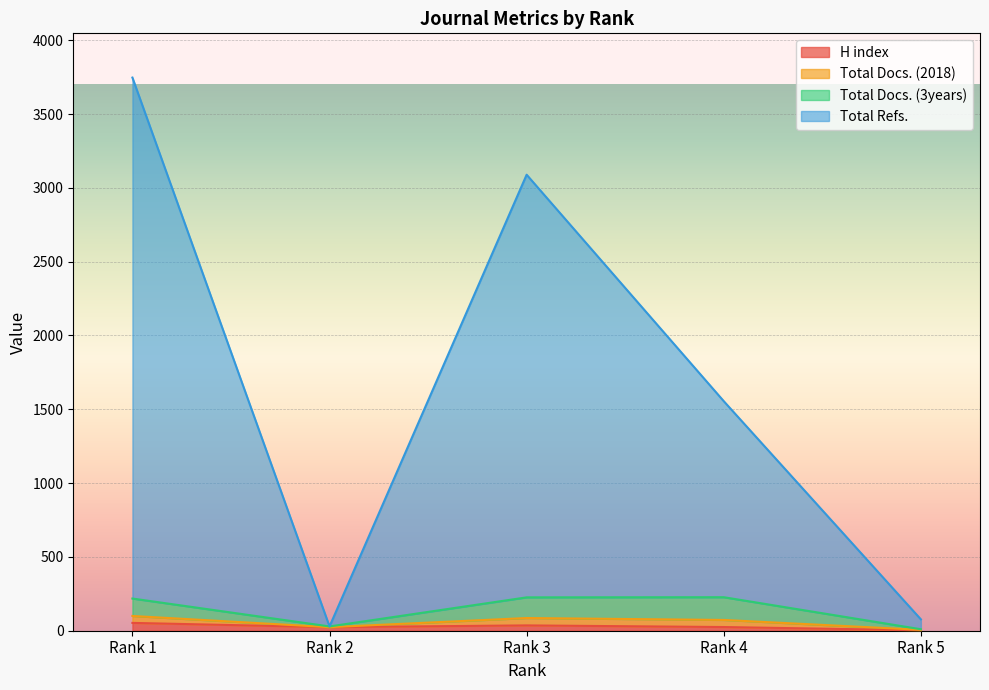

True or false: Total Refs. has a value of 3089 at Rank 3.

True